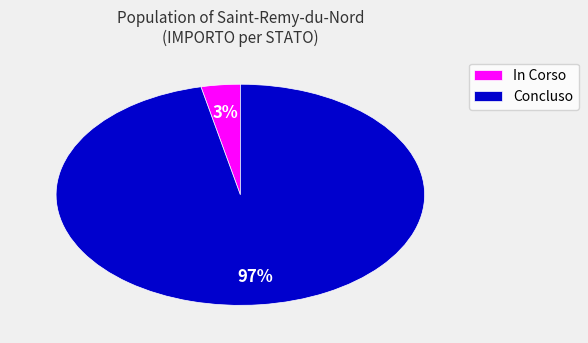

What percentage is the In Corso slice, to the nearest percent?

3%